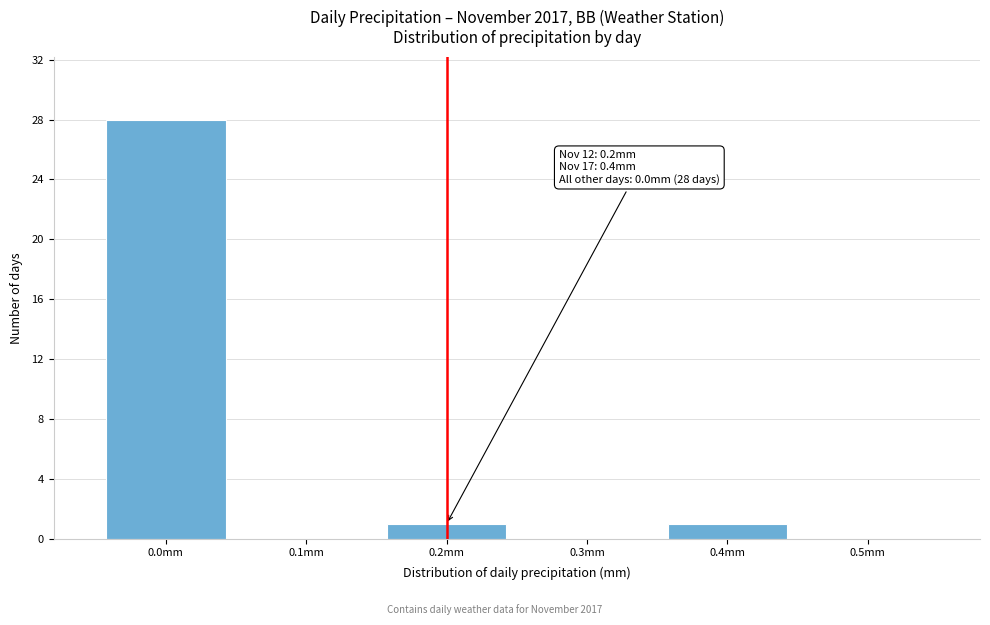

Which range on the x-axis has the tallest bar?

-0.05 to 0.05